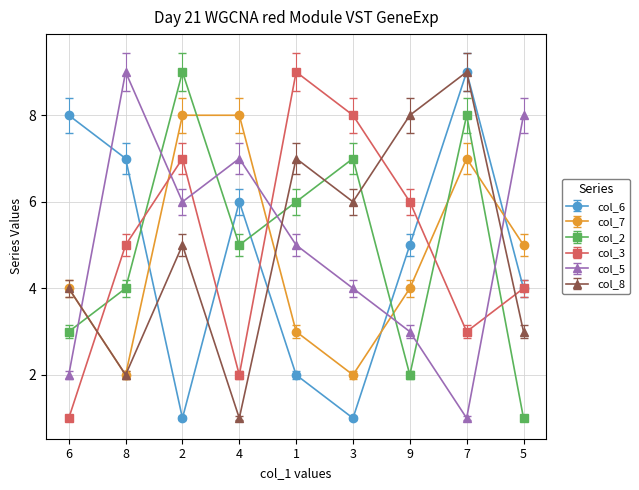

Between 6 and 5, which series saw the biggest shift?

col_5